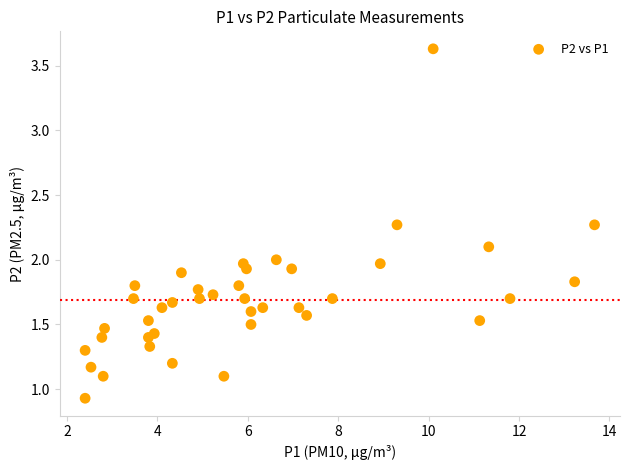

What is the range of X values (max minus min)?

11.3